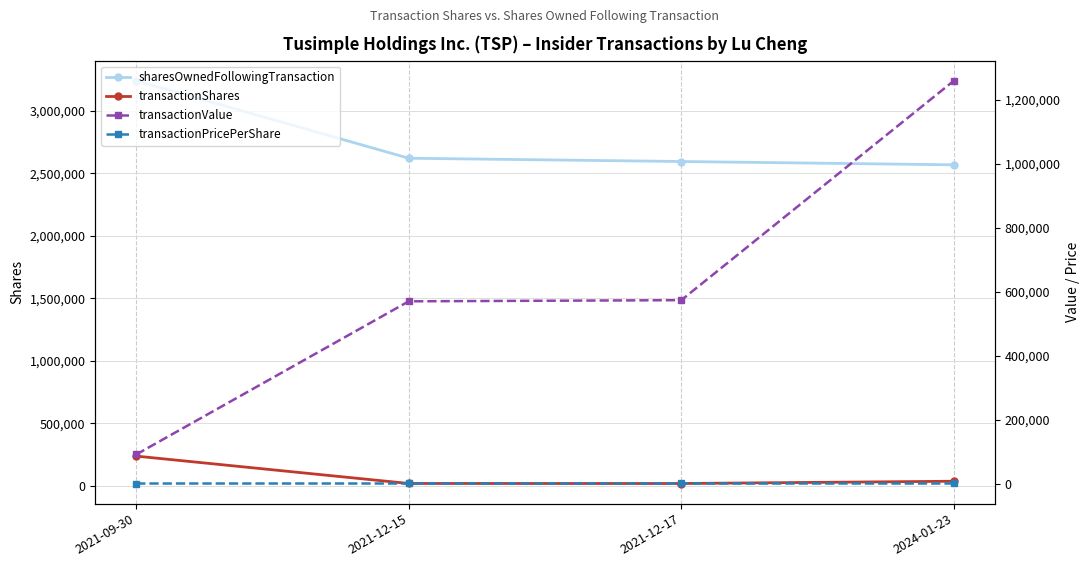

What is the value of the transactionShares point at the 3rd from the left?

17281